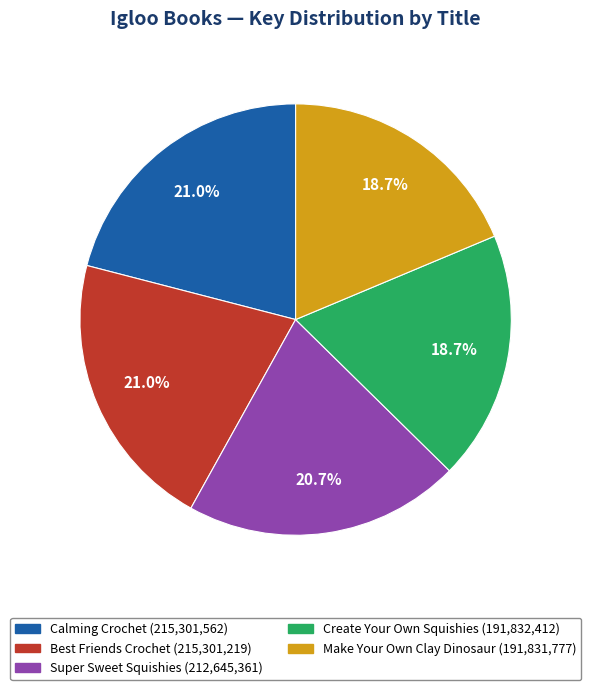

To the nearest percent, what portion does Make Your Own Clay Dinosaur represent?

19%